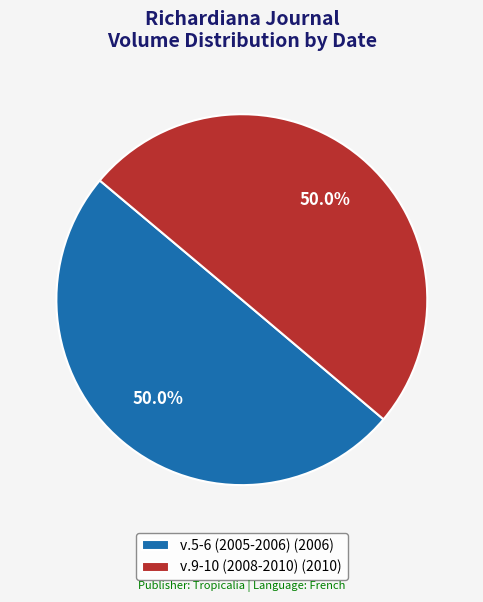

What is the ratio of the value at v.5-6 (2005-2006) (2006) to the value at v.9-10 (2008-2010) (2010)?

1.0